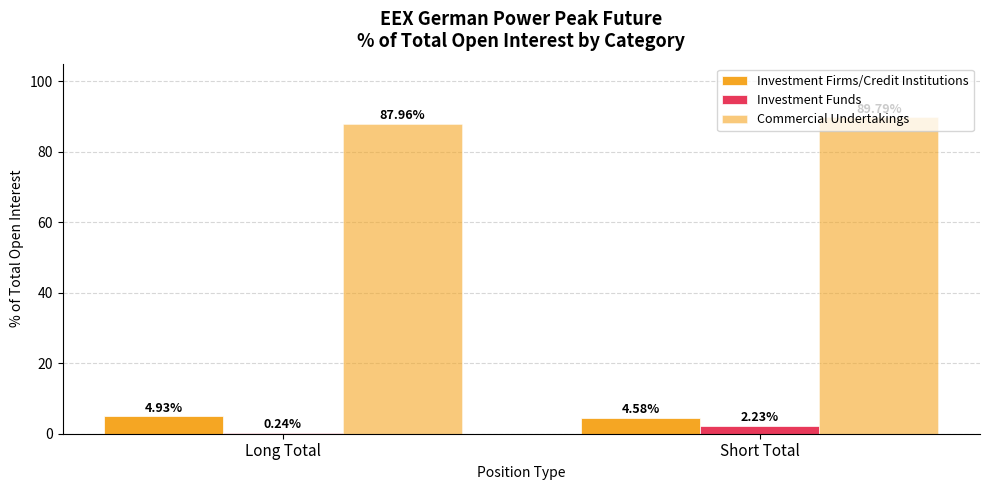

What is the difference between the highest and lowest values at Short Total?

87.6